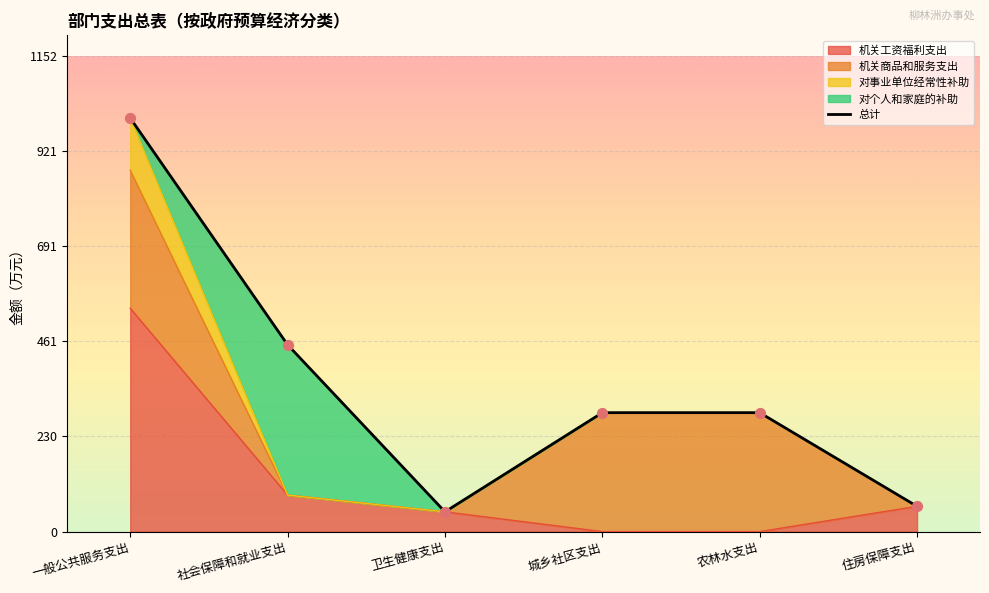

Between 住房保障支出 and 城乡社区支出, which is larger?

城乡社区支出